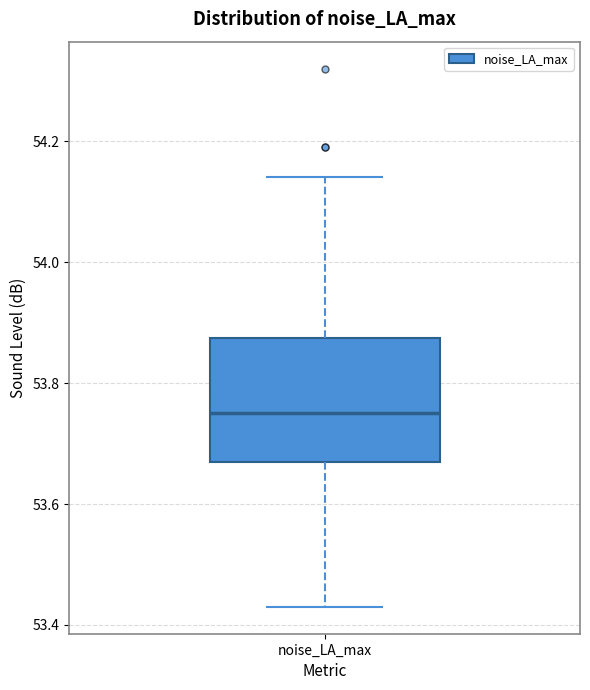

Read this box plot against the y-axis: the position of the median line, the range covered by the box, and the ends of both whiskers. The values are not printed on the chart, so give them approximately, as read against the axis.

median 53.76, box 53.68 to 53.88, whiskers 53.44 to 54.14